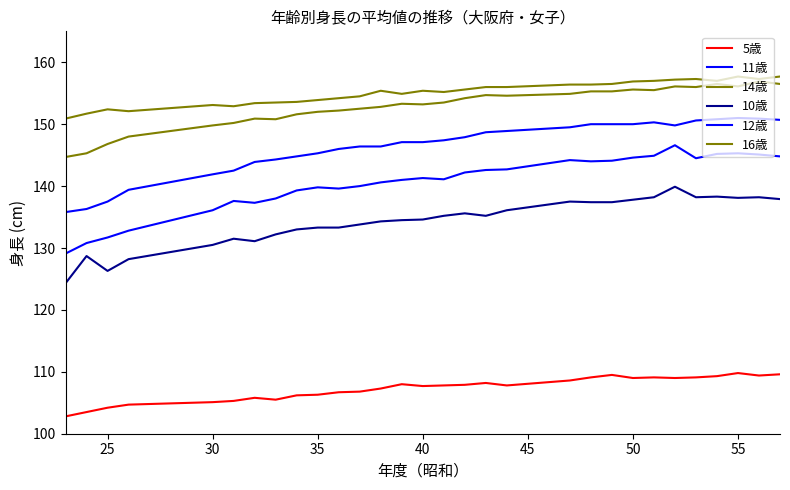

How many lines are shown in the chart?

6